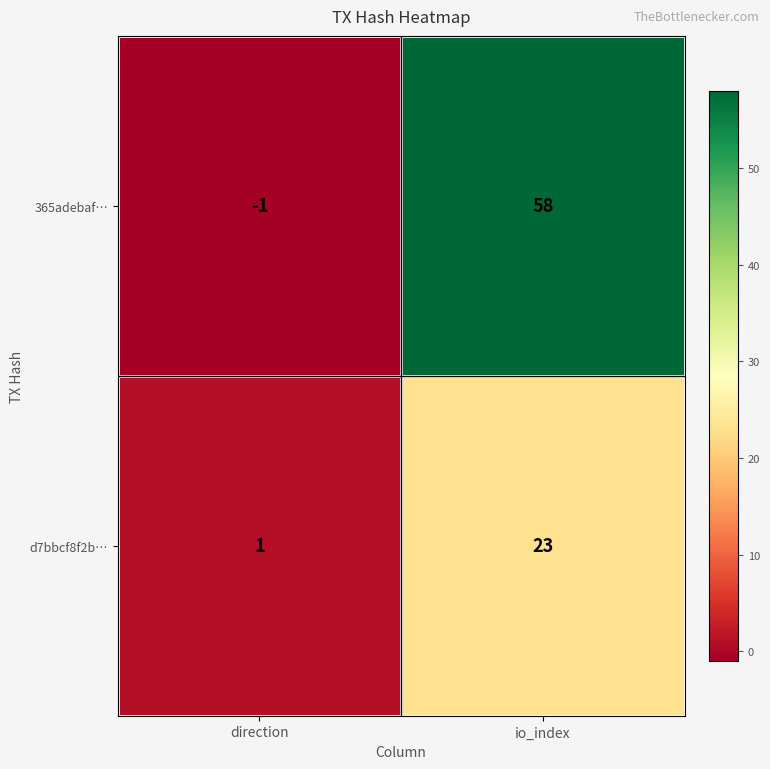

List the series in order of their peak value, highest first.

365adebaf…, d7bbcf8f2b…